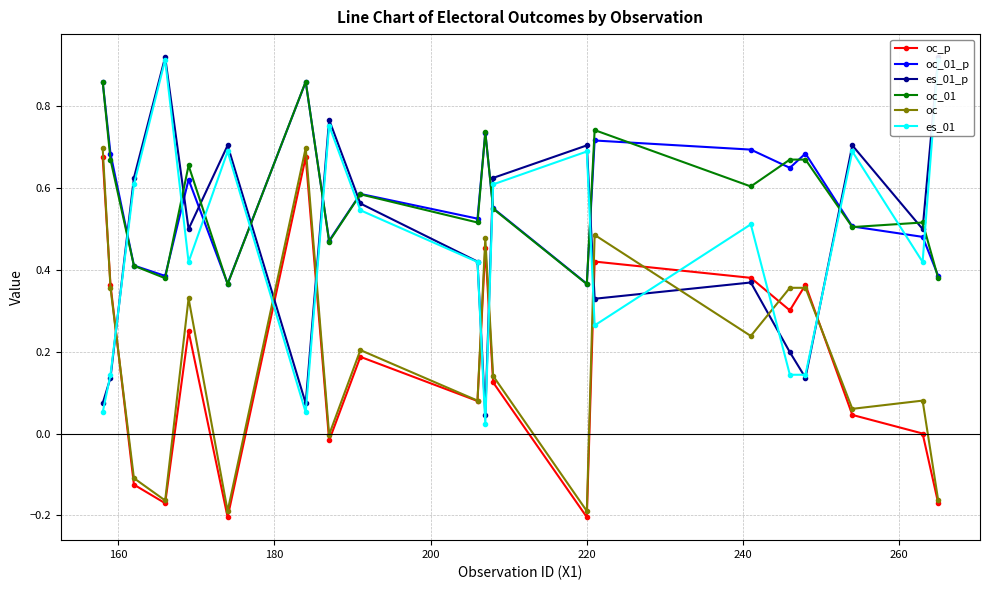

Which series has the largest total across all categories?

oc_01_p